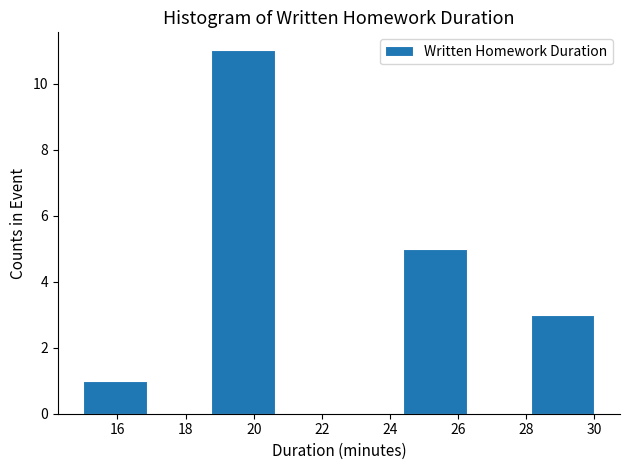

Reading left to right, list every bar in this chart as the range it spans on the x-axis followed by its height. Neither the bar edges nor the heights are printed on the chart, so give them approximately, as read against the axes.

15.0 to 16.8: 1
16.8 to 18.8: 0
18.8 to 20.6: 11
20.6 to 22.6: 0
22.6 to 24.4: 0
24.4 to 26.2: 5
26.2 to 28.2: 0
28.2 to 30.0: 3